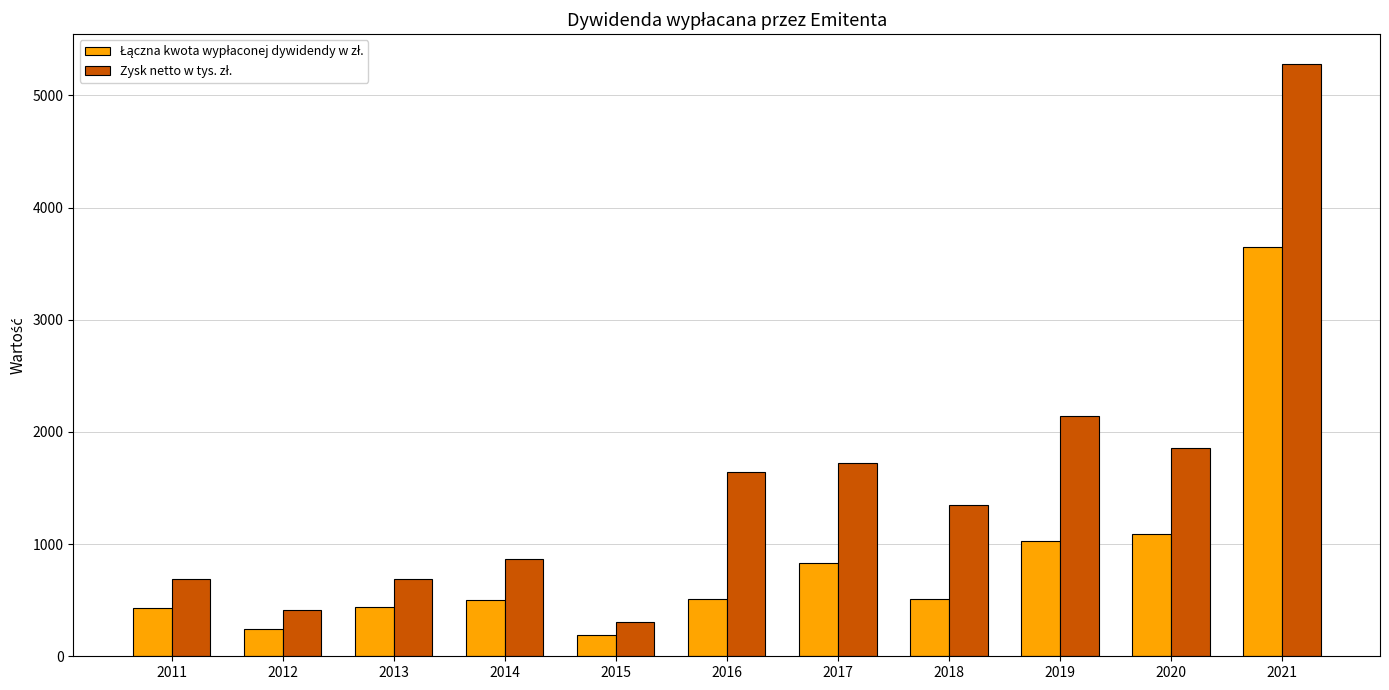

At which category does the chart reach its peak across all series?

2021